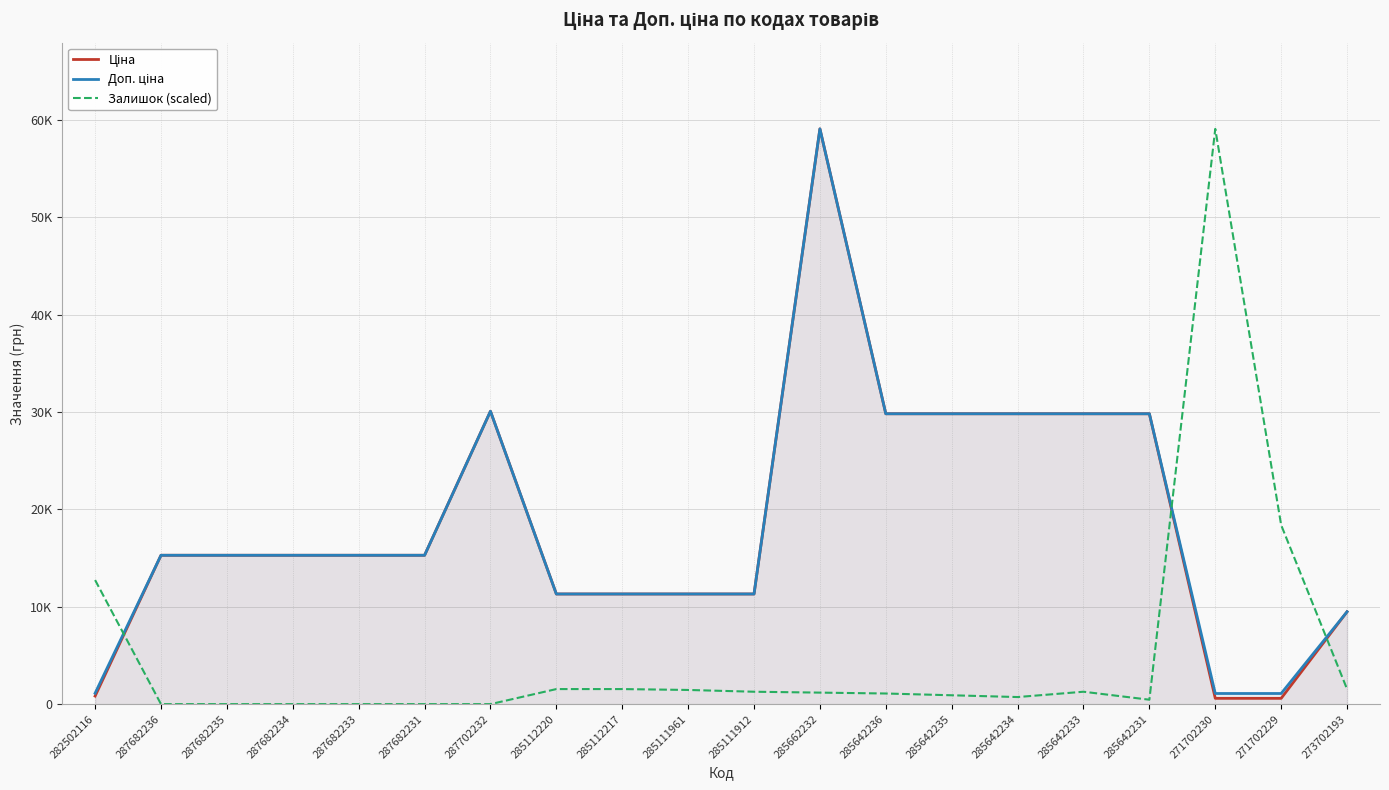

At which category is the sum across all series the highest?

285662232